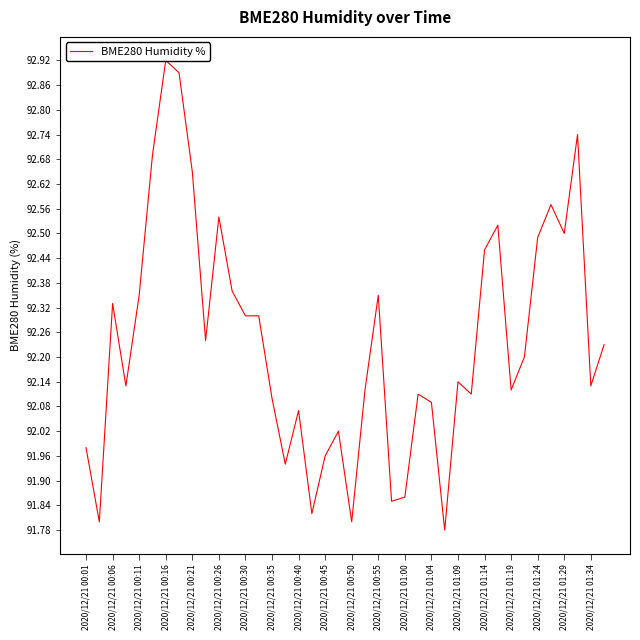

What is the sum of all values?

3689.6